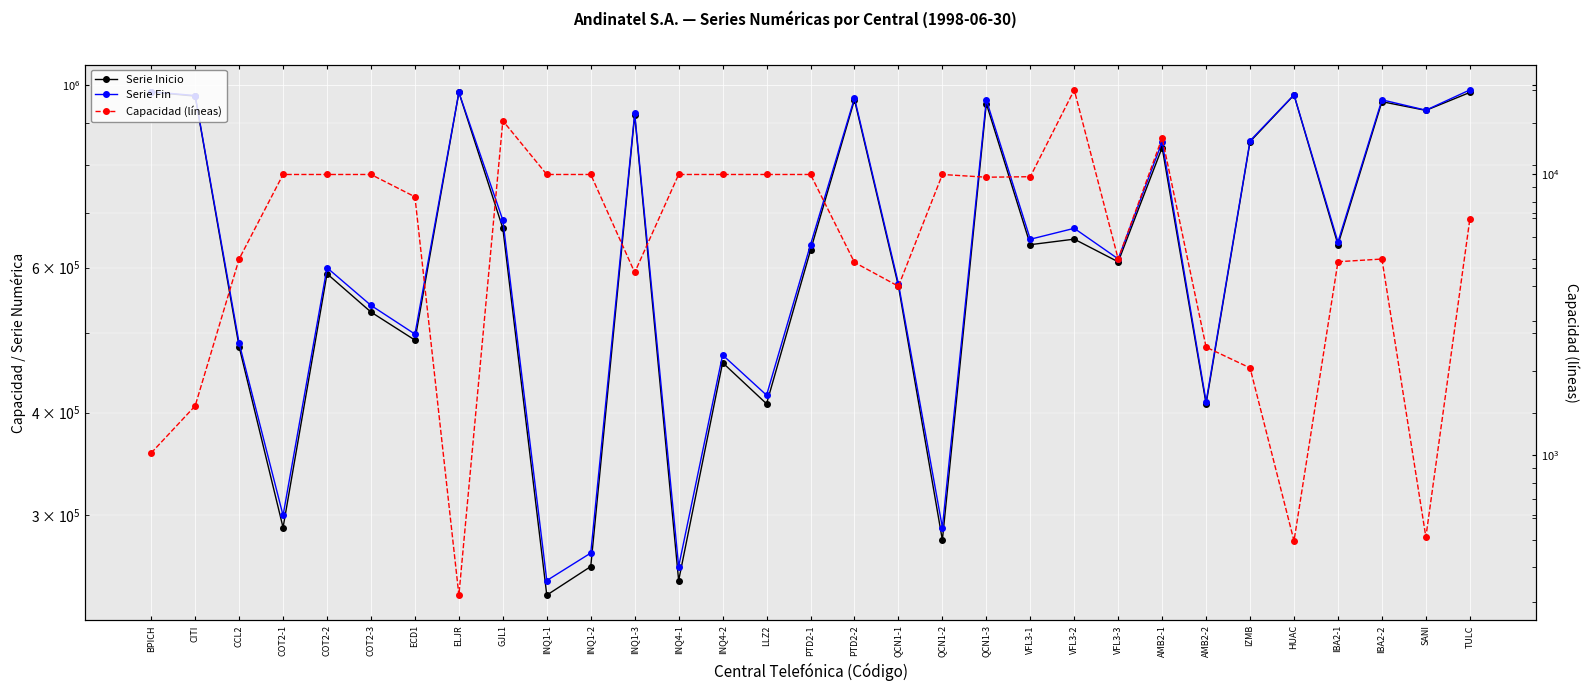

Which series changed the most between PTD2-1 and QCN1-3?

Serie Inicio